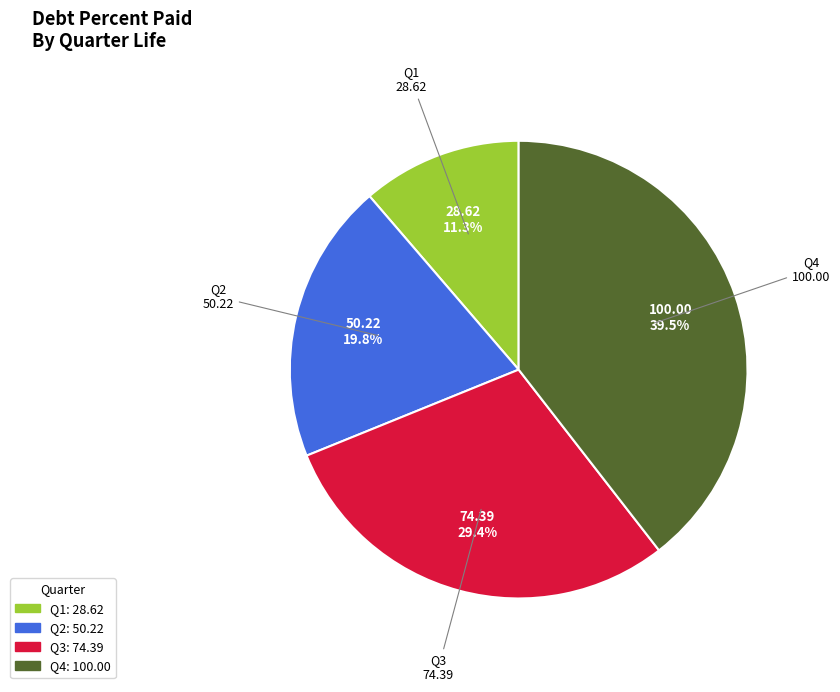

Is there a majority slice in this chart?

No